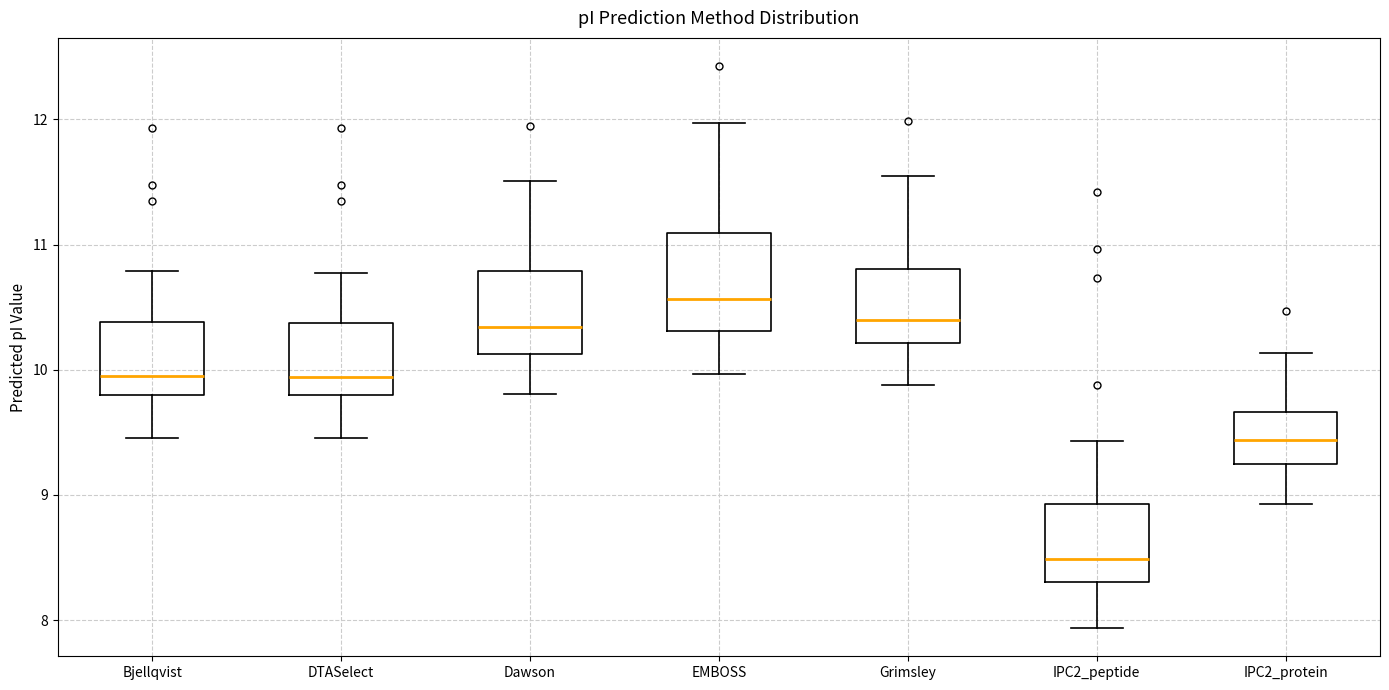

Reading left to right, read every box against the y-axis: the position of its median line, the range the box covers, and the ends of its whiskers. The values are not printed on the chart, so give them approximately, as read against the axis.

Bjellqvist: median 9.9, box 9.8 to 10.4, whiskers 9.5 to 10.8
DTASelect: median 9.9, box 9.8 to 10.4, whiskers 9.5 to 10.8
Dawson: median 10.3, box 10.1 to 10.8, whiskers 9.8 to 11.5
EMBOSS: median 10.6, box 10.3 to 11.1, whiskers 10.0 to 12.0
Grimsley: median 10.4, box 10.2 to 10.8, whiskers 9.9 to 11.6
IPC2_peptide: median 8.5, box 8.3 to 8.9, whiskers 7.9 to 9.4
IPC2_protein: median 9.4, box 9.2 to 9.7, whiskers 8.9 to 10.1